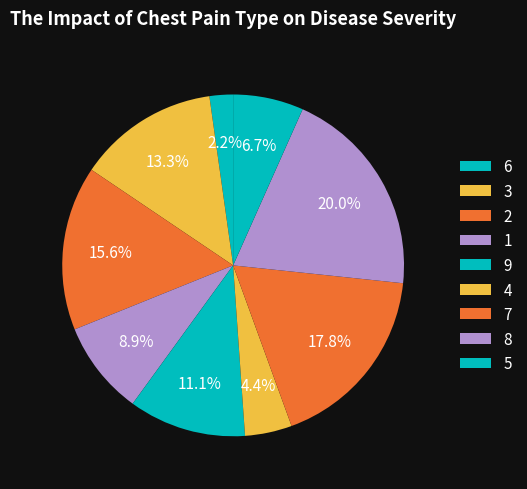

Which category has the biggest portion of the pie?

5